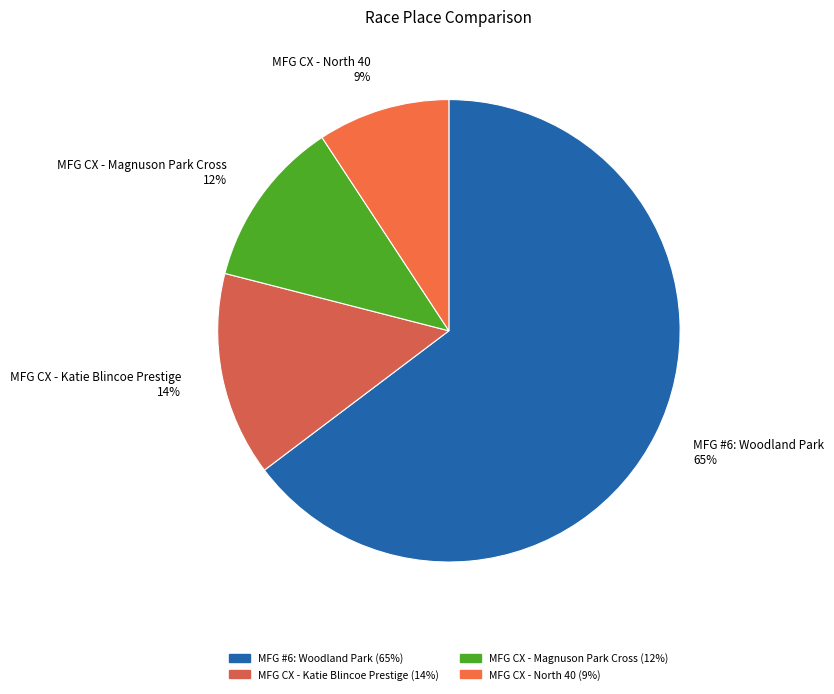

To the nearest percent, what is the combined percentage of MFG CX - Magnuson Park Cross 12% and MFG CX - Katie Blincoe Prestige 14%?

26%